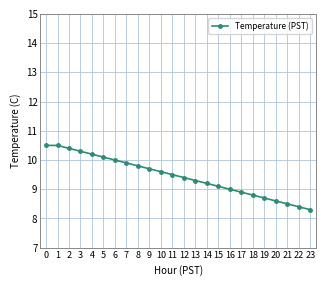

The chart shows a value of 9.9 at 7. True or false?

True